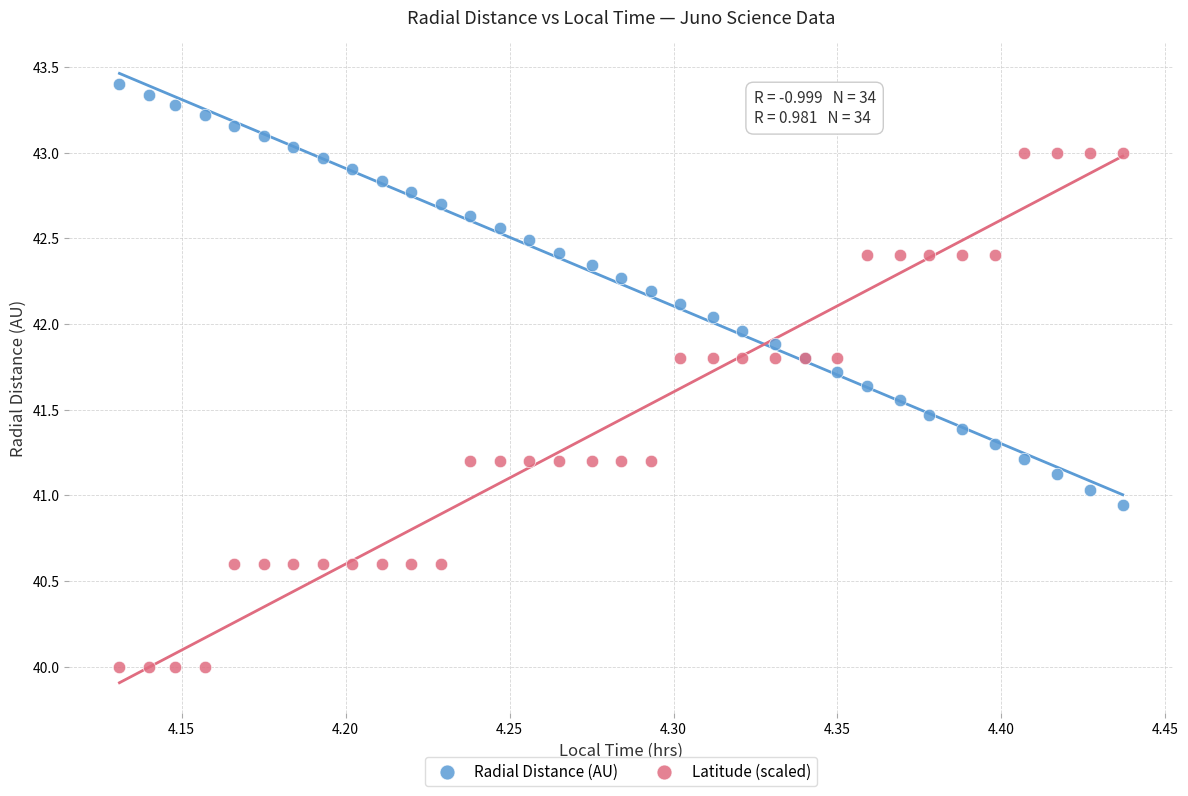

Which series reaches the minimum Y coordinate?

Latitude (scaled)